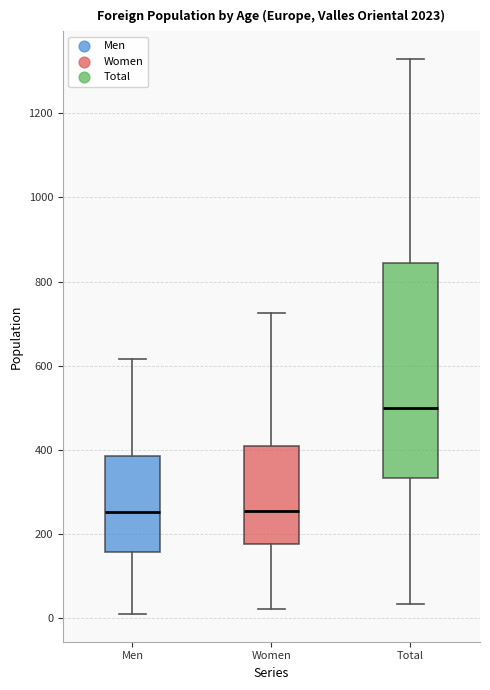

Reading left to right, read every box against the y-axis: the position of its median line, the range the box covers, and the ends of its whiskers. The values are not printed on the chart, so give them approximately, as read against the axis.

Men: median 260, box 160 to 380, whiskers 20 to 620
Women: median 260, box 180 to 400, whiskers 20 to 720
Total: median 500, box 340 to 840, whiskers 40 to 1320